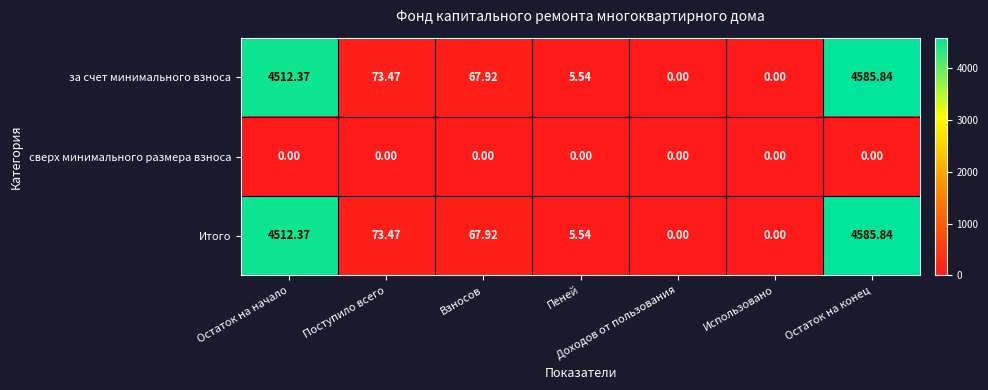

What is the total value across all series at Остаток на начало?

9024.7